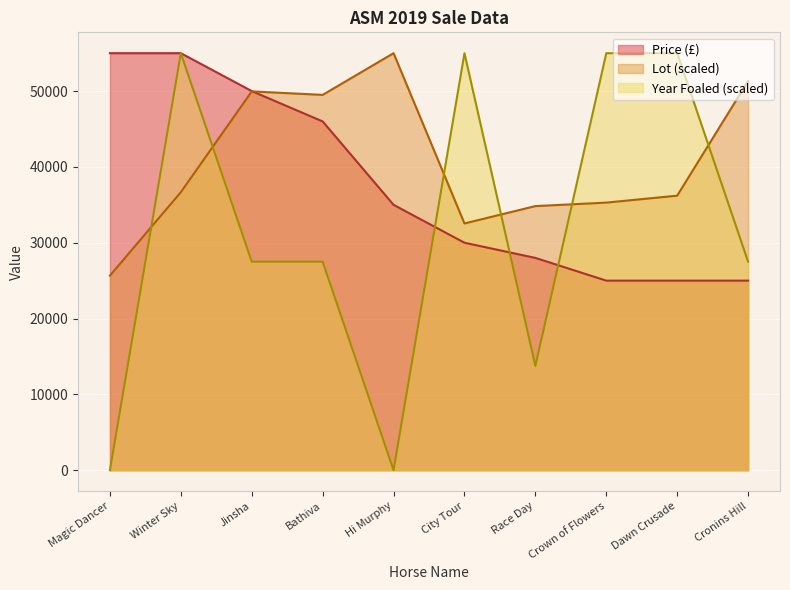

What is the maximum value for Lot?

55000.0